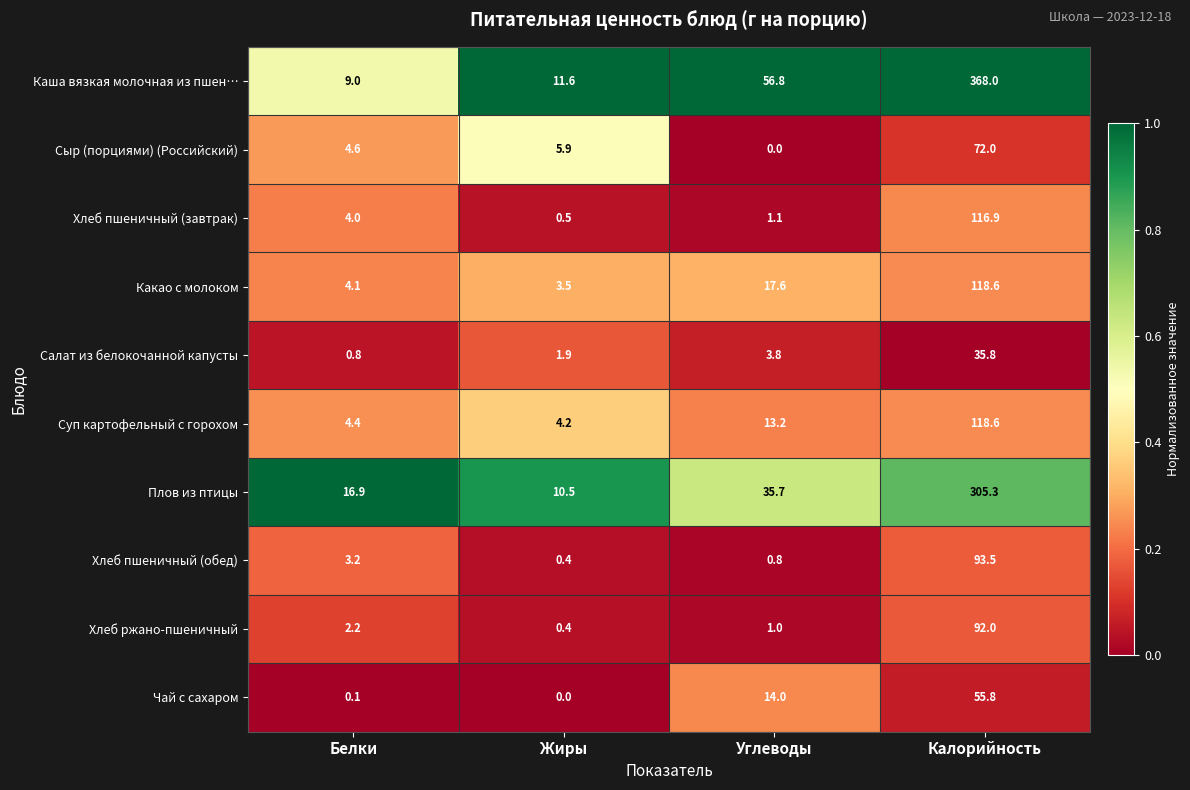

Is it true that Хлеб ржано-пшеничный equals 1.0 at Углеводы?

True